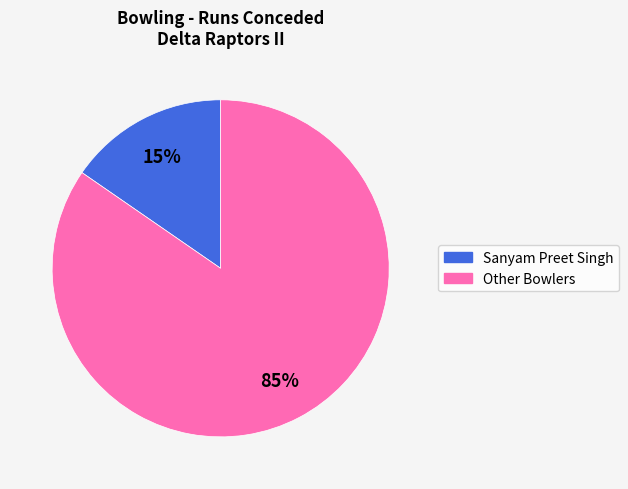

To the nearest percent, what is the average slice percentage?

50%